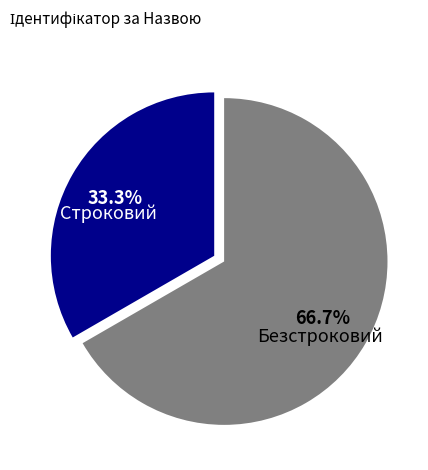

Is it true that Строковий is 33% of the pie?

True